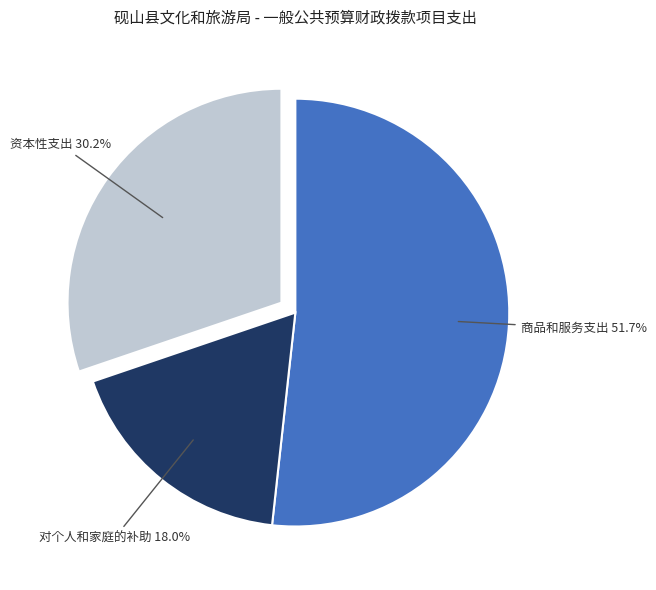

To the nearest percent, what is the difference between the largest and smallest slice percentages?

34%